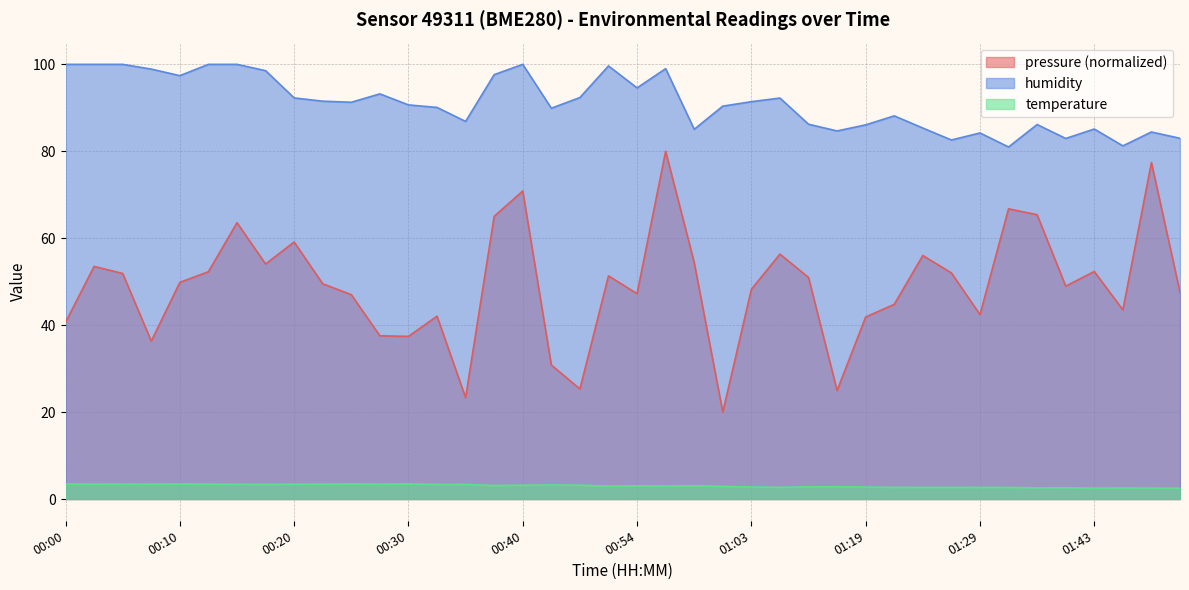

Read the pressure_scaled value at 00:05.

51.9